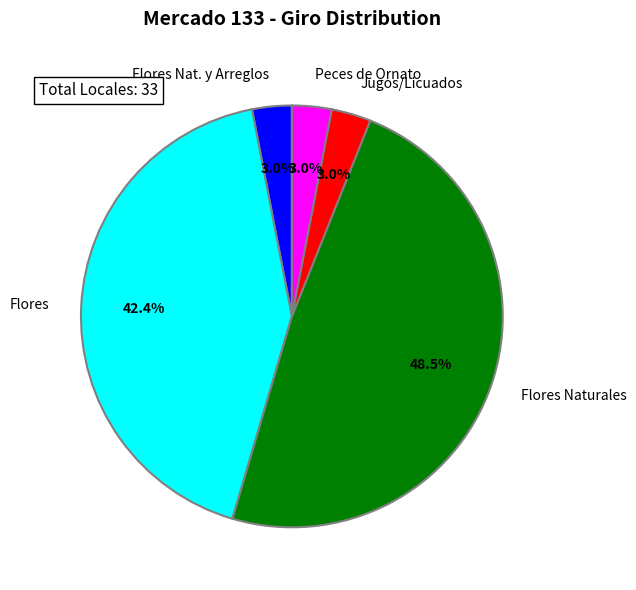

Is there any slice that represents more than half of the pie?

No